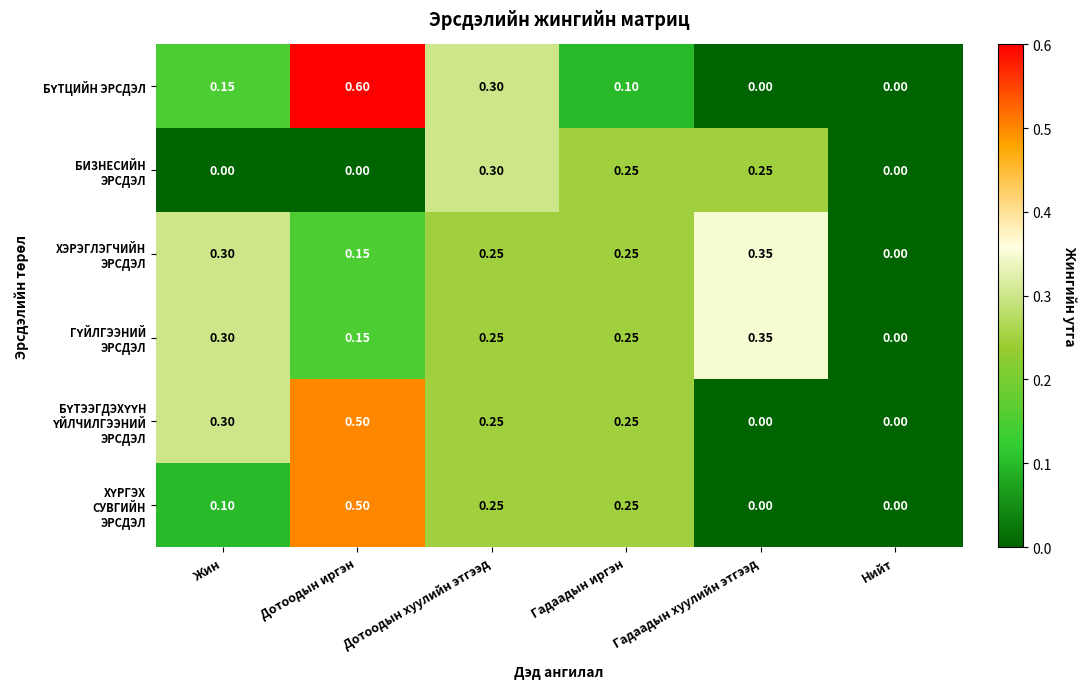

At which category is the sum across all series the highest?

Дотоодын иргэн